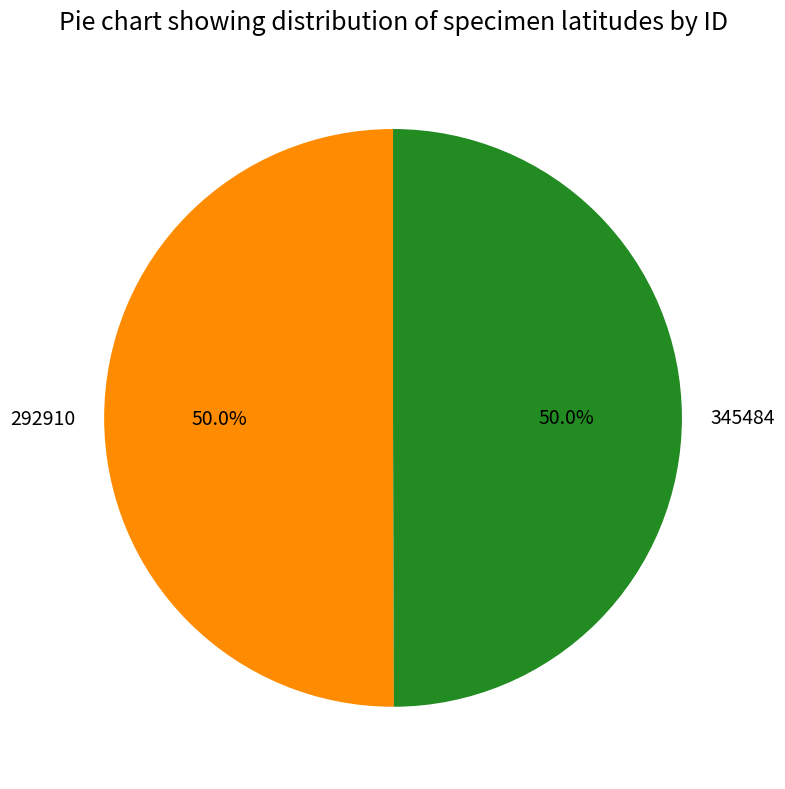

Approximately how many times larger is the value at 292910 compared to 345484?

1.0